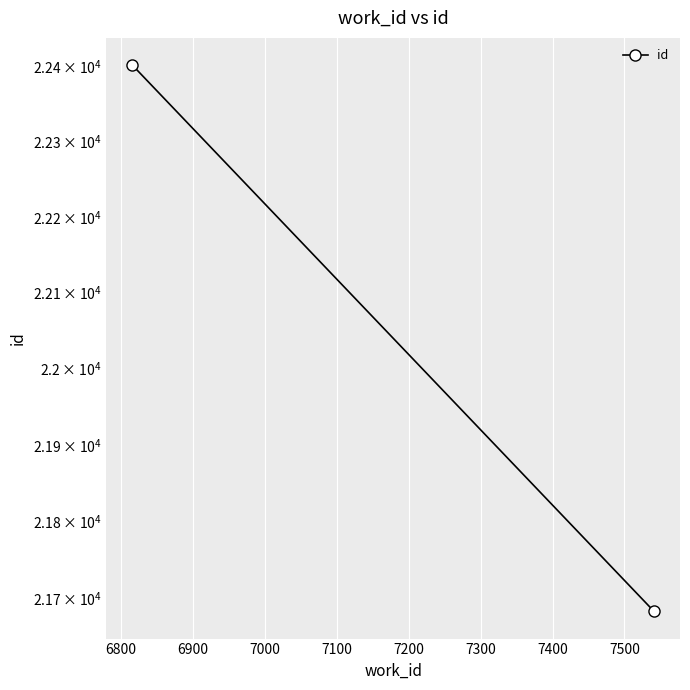

What is the difference between the maximum and minimum values?

718.7